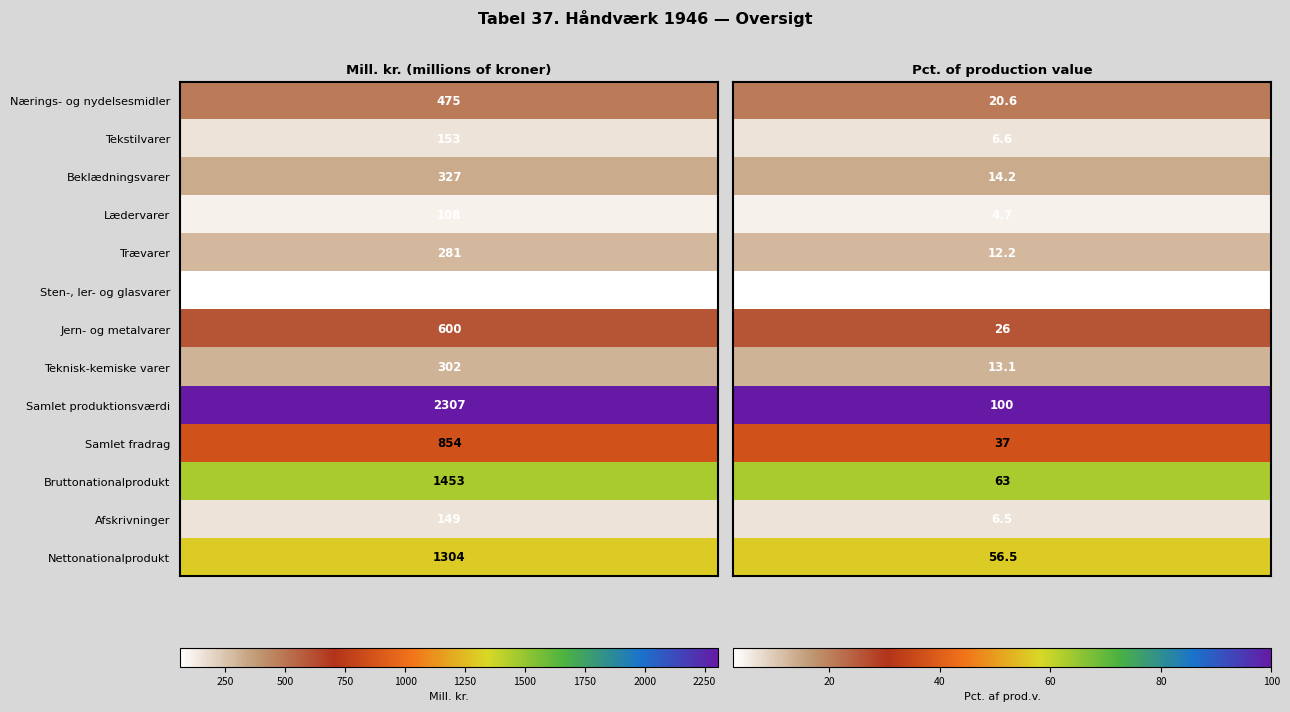

Reading left to right, transcribe all the data shown in this chart.

Nærings- og nydelsesmidler: 0=475.0	1=20.6
Tekstilvarer: 0=153.0	1=6.6
Beklædningsvarer: 0=327.0	1=14.2
Lædervarer: 0=108.0	1=4.7
Trævarer: 0=281.0	1=12.2
Sten-, ler- og glasvarer: 0=61.0	1=2.6
Jern- og metalvarer: 0=600.0	1=26.0
Teknisk-kemiske varer: 0=302.0	1=13.1
Samlet produktionsværdi: 0=2307.0	1=100.0
Samlet fradrag: 0=854.0	1=37.0
Bruttonationalprodukt: 0=1453.0	1=63.0
Afskrivninger: 0=149.0	1=6.5
Nettonationalprodukt: 0=1304.0	1=56.5